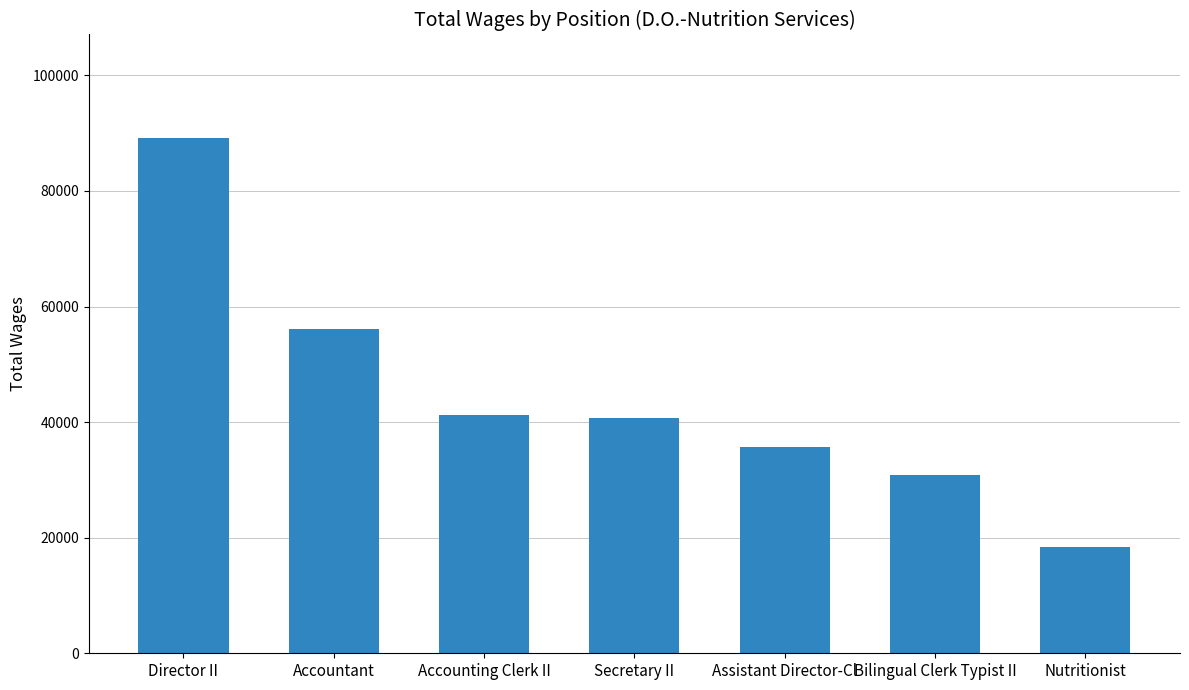

What is the label of the 5th bar from the left?

Assistant Director-Cl